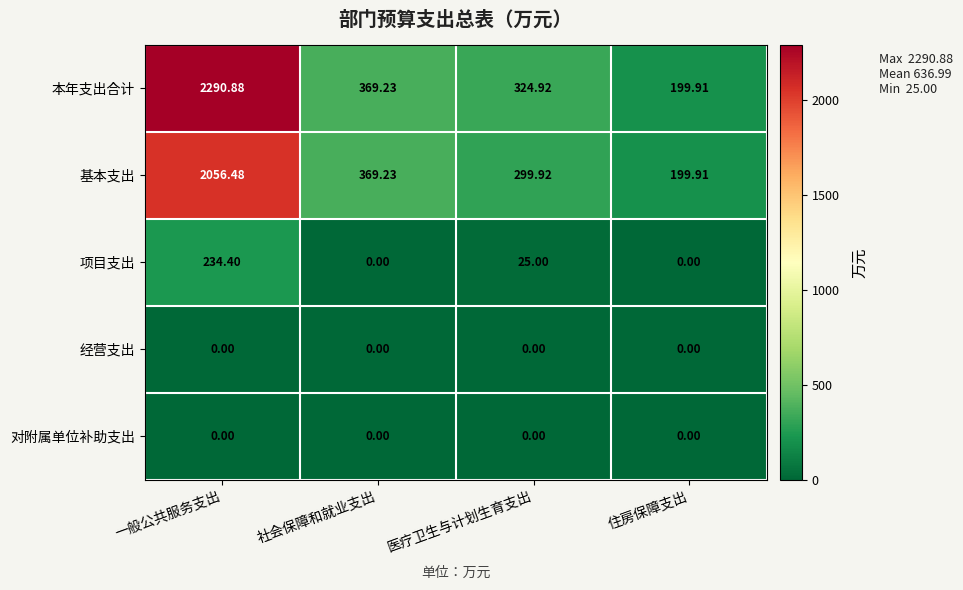

What is the difference between the highest and lowest values at 住房保障支出?

199.9